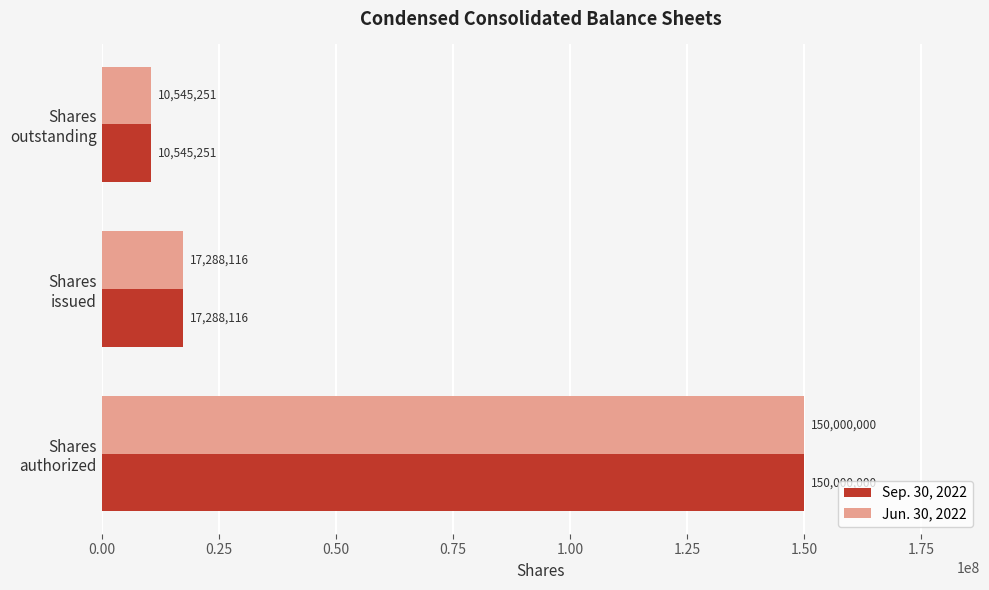

What is the difference between the maximum and minimum values in the Jun. 30, 2022 series?

139454749